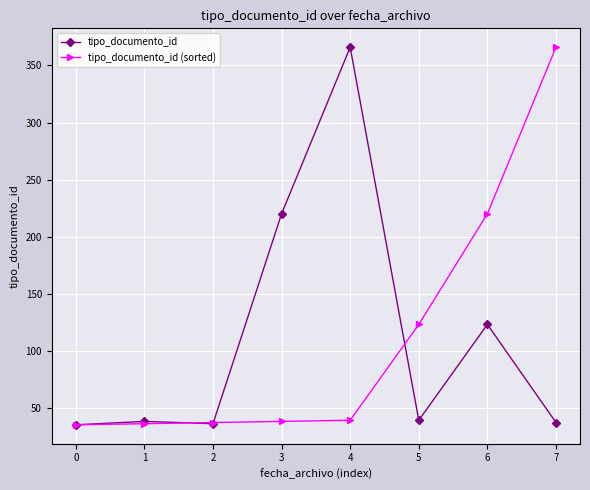

What is the value of the tipo_documento_id point at the 8th from the left?

37